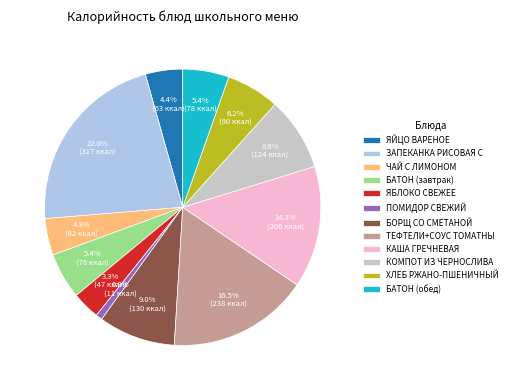

Is ЯБЛОКО СВЕЖЕЕ the majority of the pie?

No